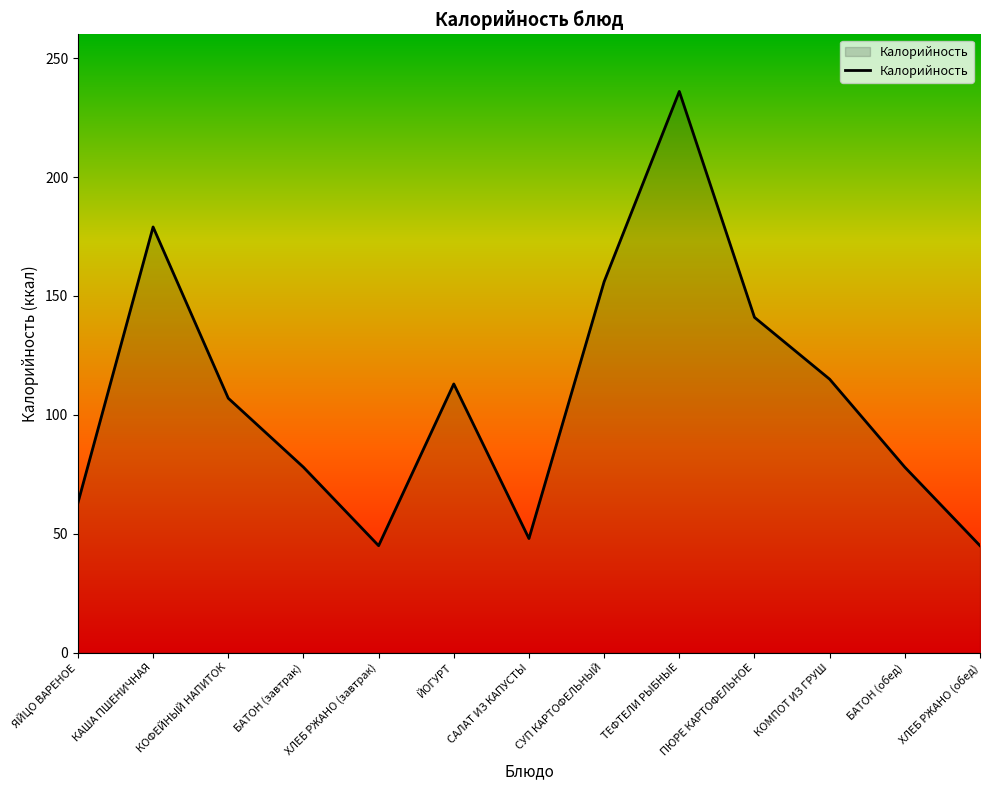

Does the chart have visible grid lines?

No